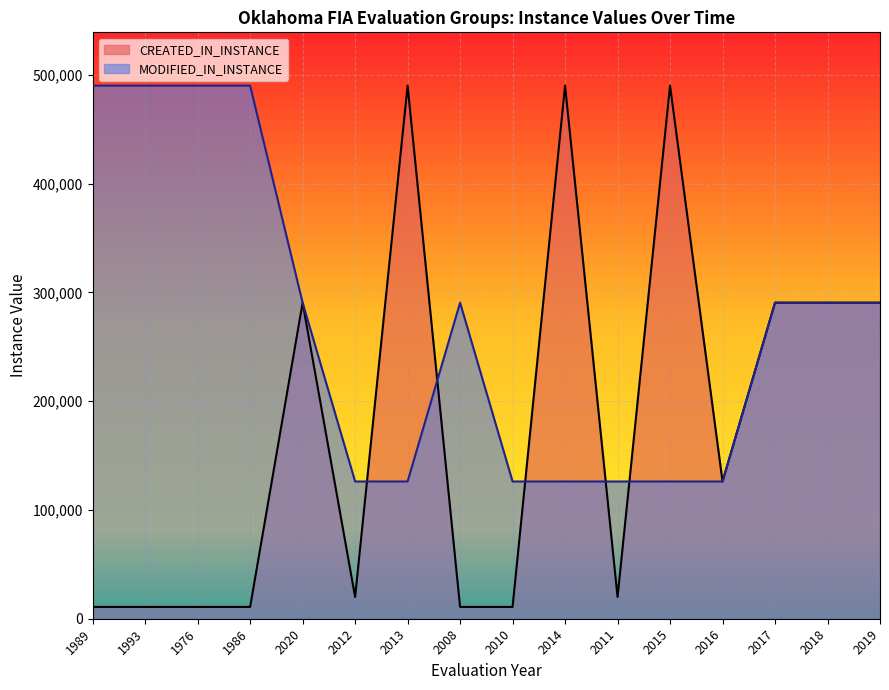

What is the sum of all MODIFIED_IN_INSTANCE values?

4295435